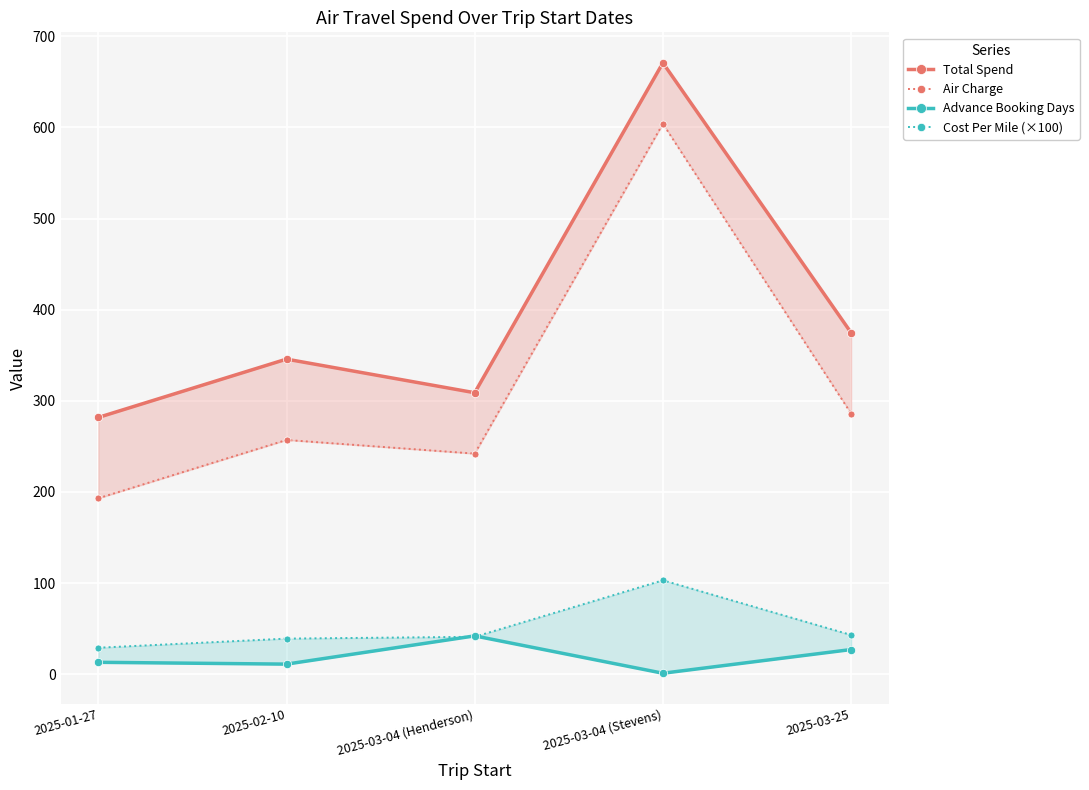

In Total Spend, how many points are lower than both neighbors (excluding endpoints)?

1